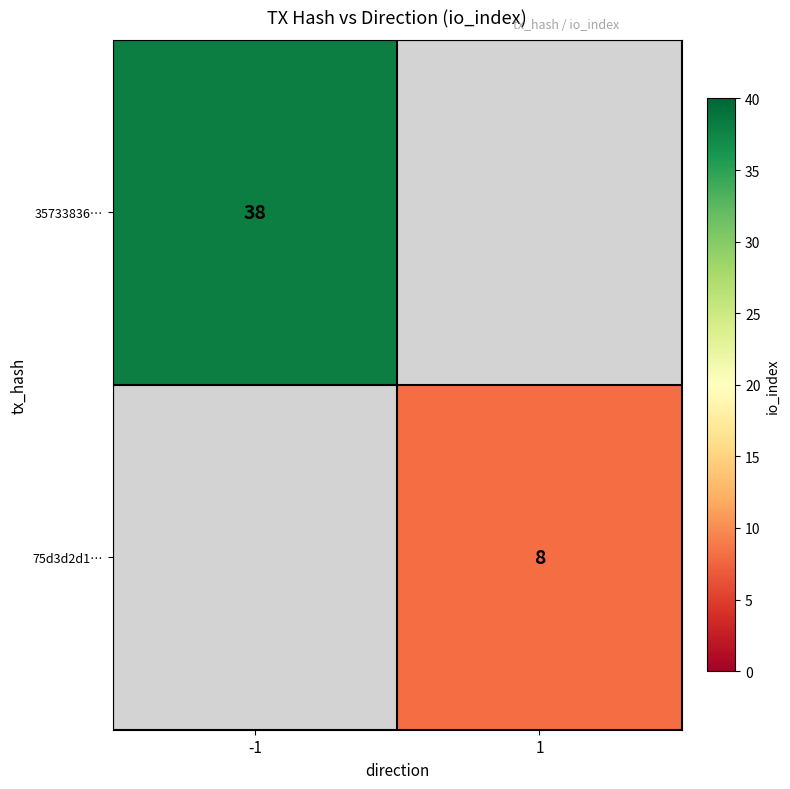

The 35733836… series shows 38 at -1. True or false?

True